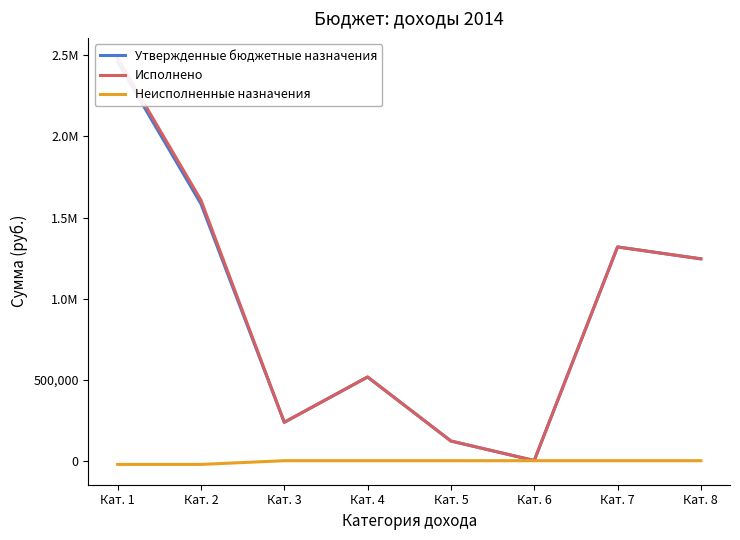

How many distinct data groups are displayed?

3